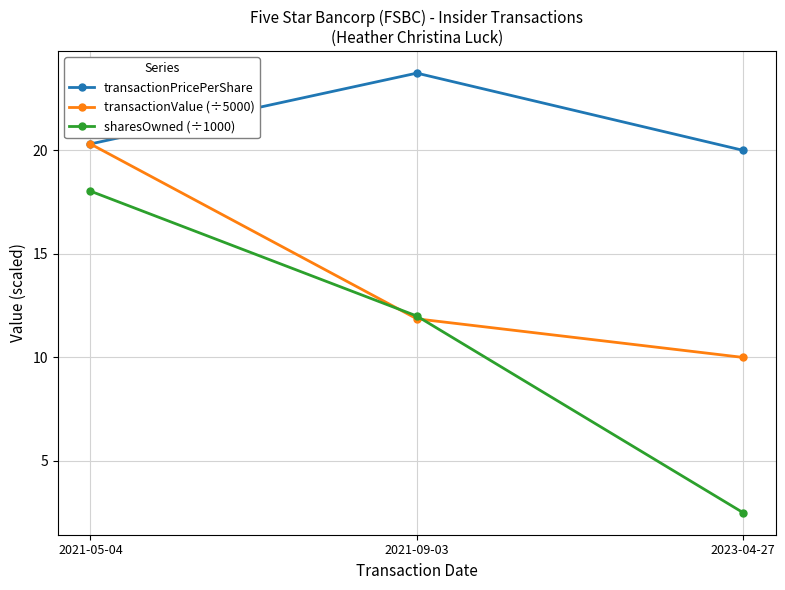

Rank the categories by transactionValue (÷5000) value from lowest to highest.

2023-04-27, 2021-09-03, 2021-05-04